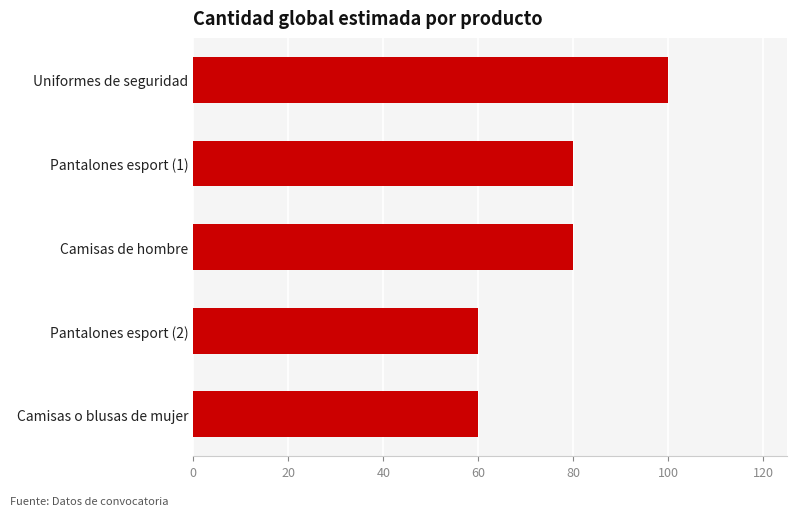

What is the sum of all values?

380